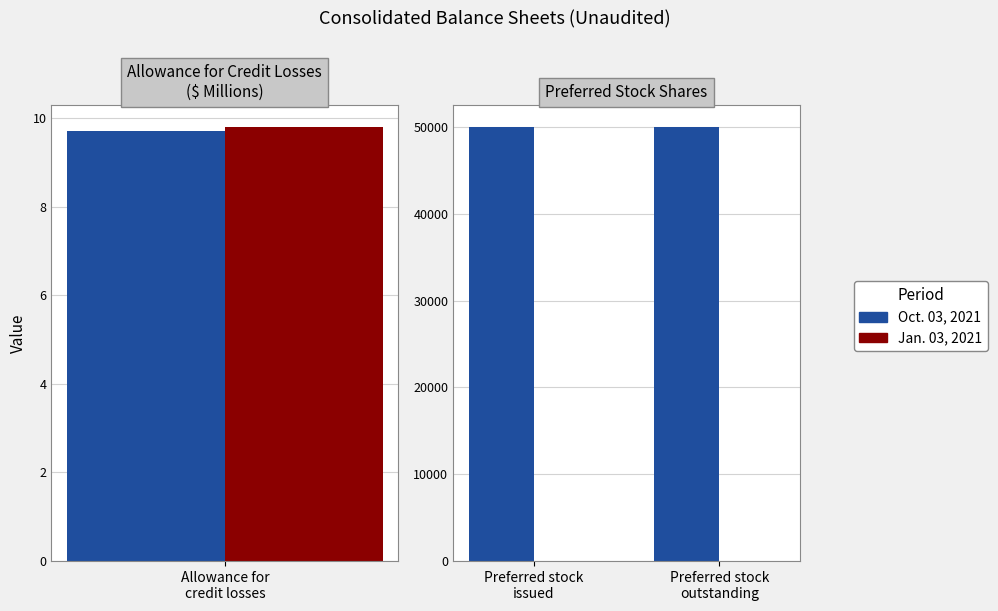

Count the number of data series in this chart.

2